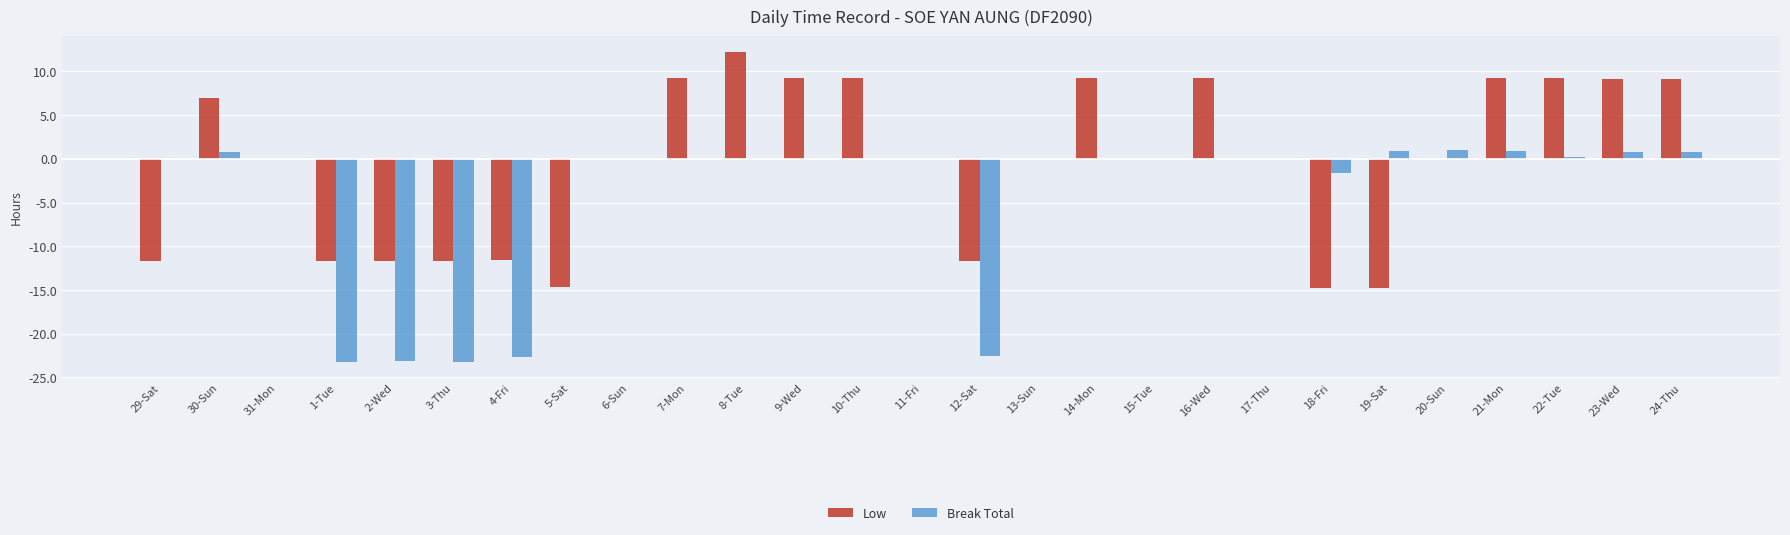

What are all the series names shown in the legend?

Low, Break Total